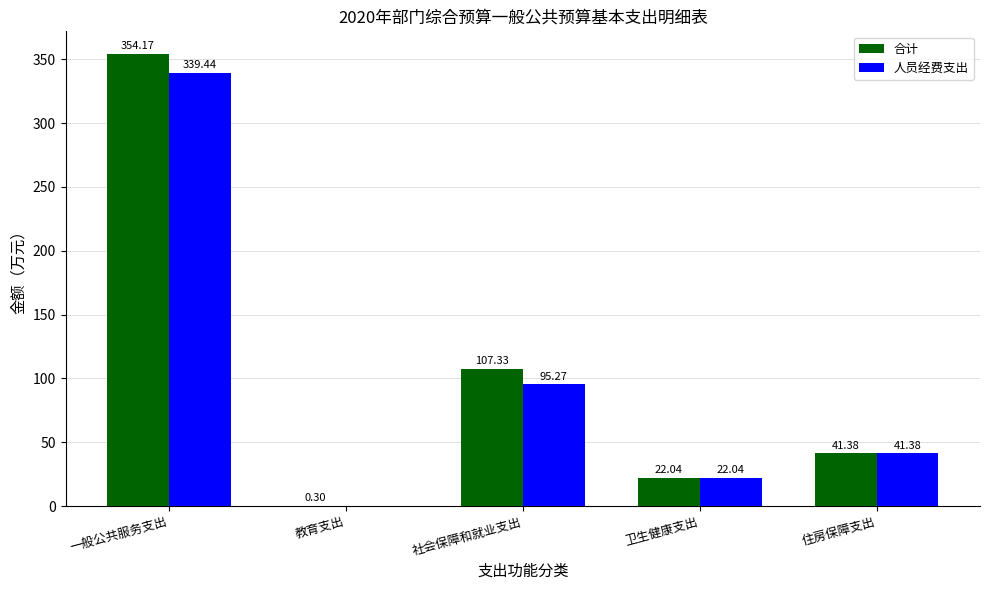

At which label does 合计 first exceed 41?

一般公共服务支出